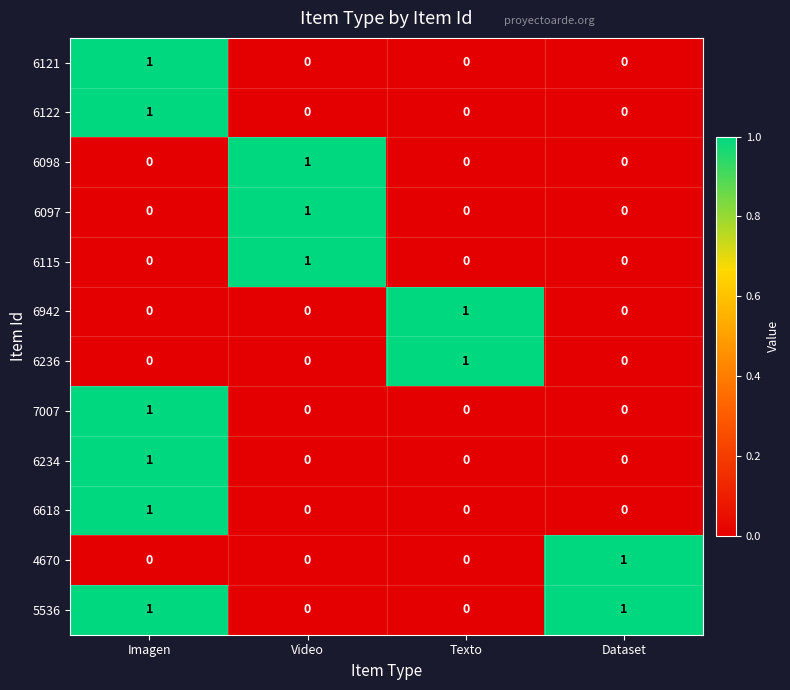

How many positive values does the 6122 series have?

1